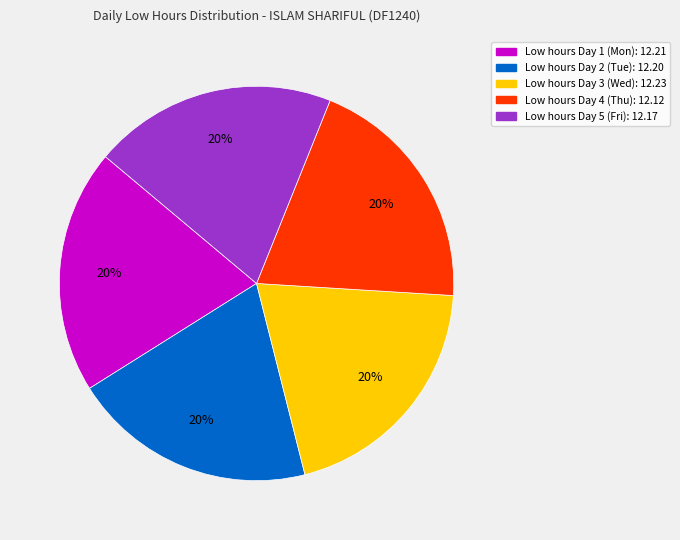

The Low hours Day 3 (Wed): 12.23 slice represents 34% of the pie. True or false?

False